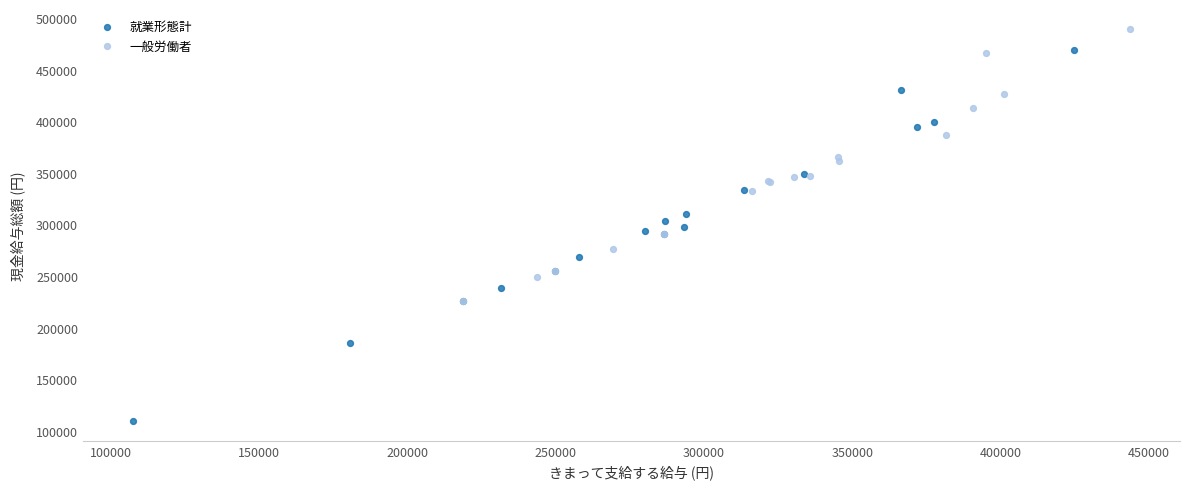

What are all the series names shown in the legend?

就業形態計, 一般労働者